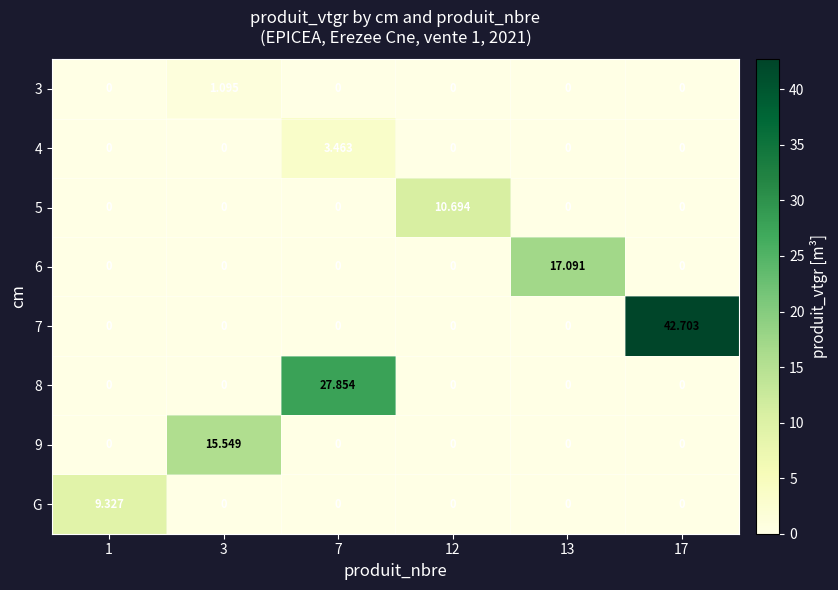

Reading left to right, list all the values displayed in this chart.

3: 1=0.0	3=1.1	7=0.0	12=0.0	13=0.0	17=0.0
4: 1=0.0	3=0.0	7=3.5	12=0.0	13=0.0	17=0.0
5: 1=0.0	3=0.0	7=0.0	12=10.7	13=0.0	17=0.0
6: 1=0.0	3=0.0	7=0.0	12=0.0	13=17.1	17=0.0
7: 1=0.0	3=0.0	7=0.0	12=0.0	13=0.0	17=42.7
8: 1=0.0	3=0.0	7=27.9	12=0.0	13=0.0	17=0.0
9: 1=0.0	3=15.5	7=0.0	12=0.0	13=0.0	17=0.0
G: 1=9.3	3=0.0	7=0.0	12=0.0	13=0.0	17=0.0